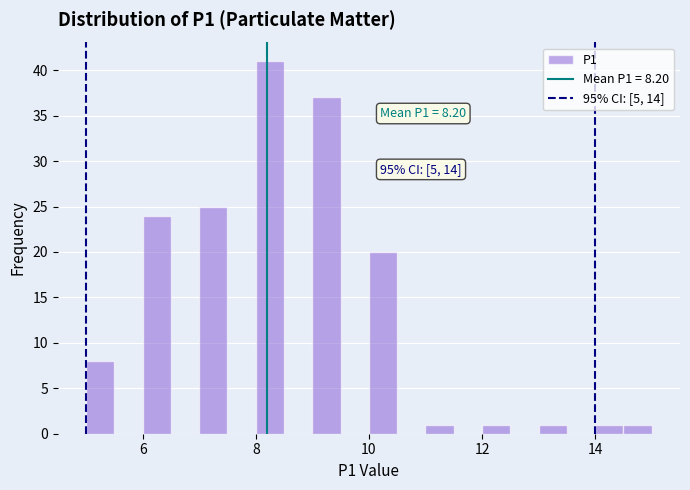

Read against the x-axis, roughly where is the centre of the tallest bar?

8.2